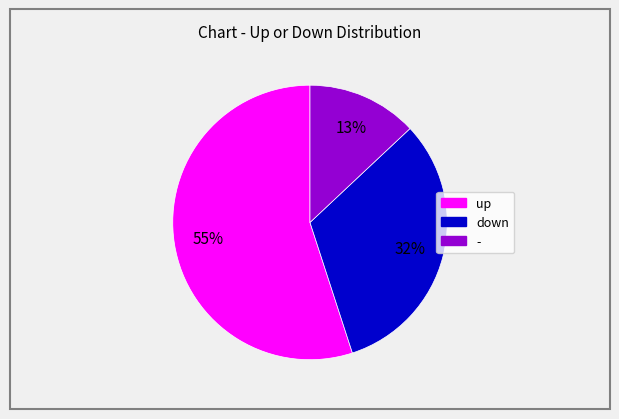

What percentage is the - slice, to the nearest percent?

13%